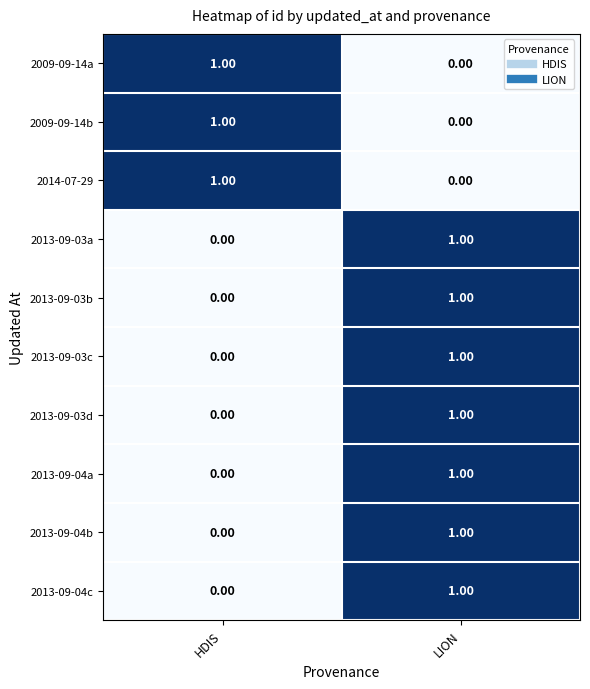

What is the total value across all series at LION?

7